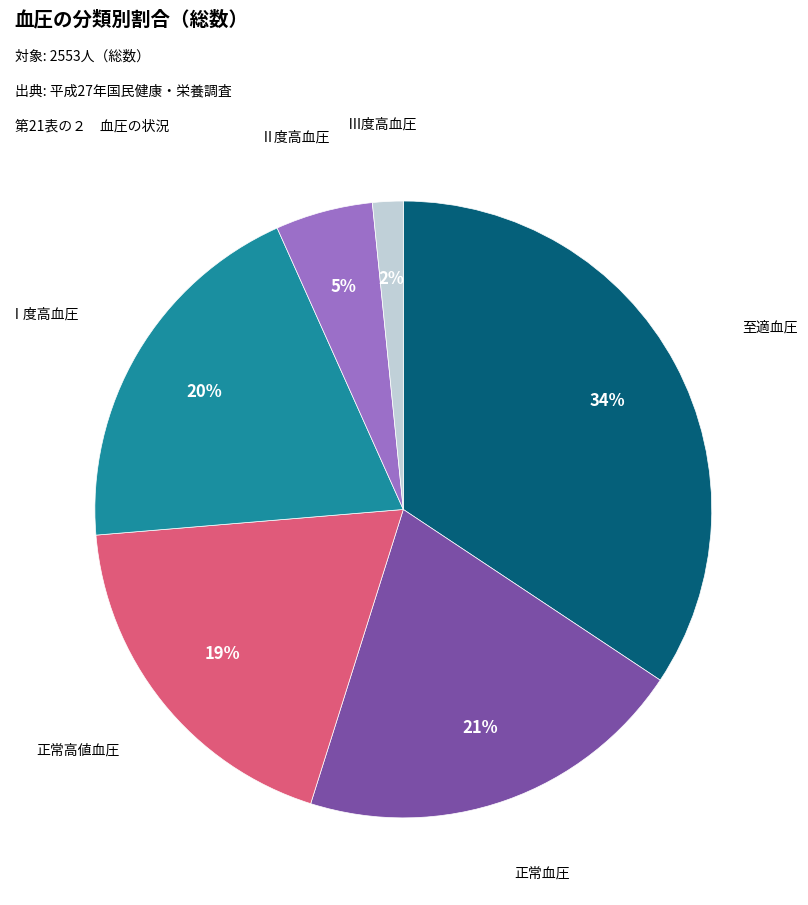

Does any single category account for the majority?

No